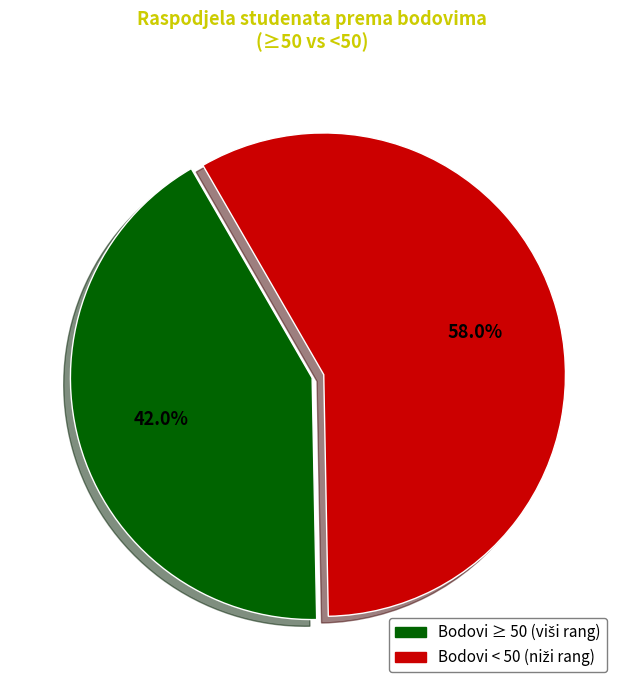

Does any single category account for the majority?

Yes